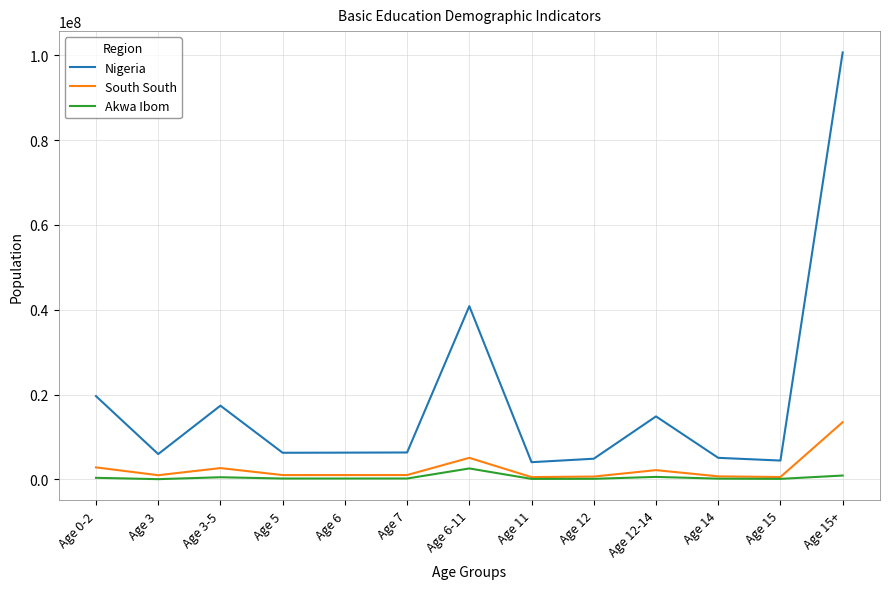

What is the maximum value for Akwa Ibom?

2559653